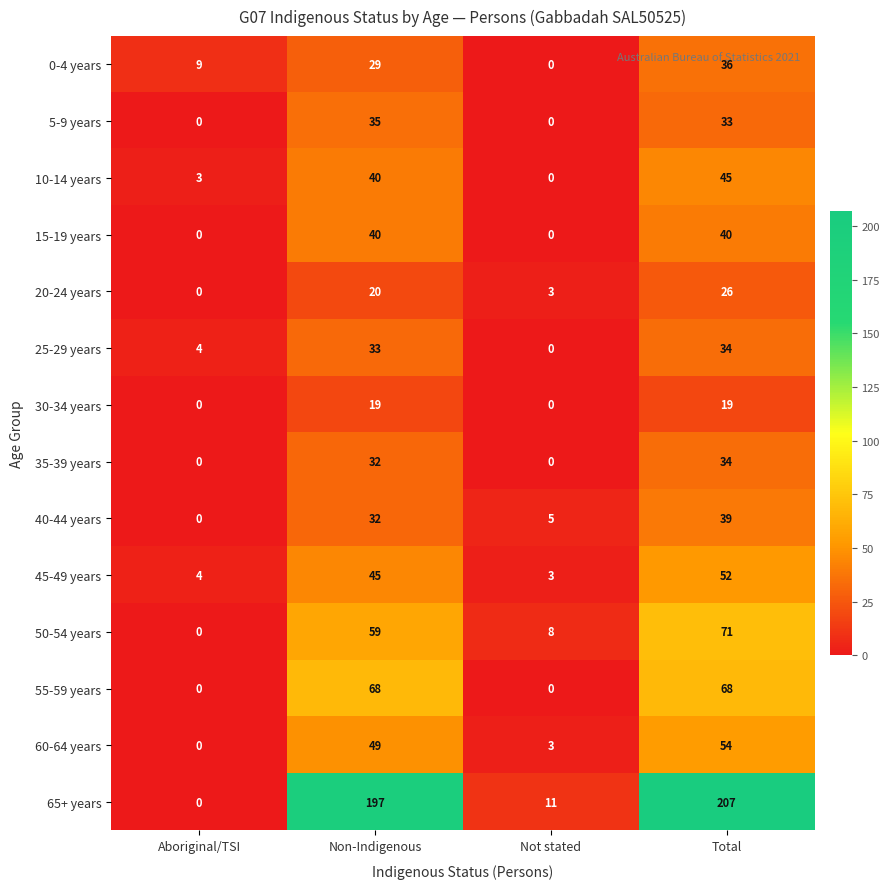

Is it true that 60-64 years equals 49 at Non-Indigenous?

True